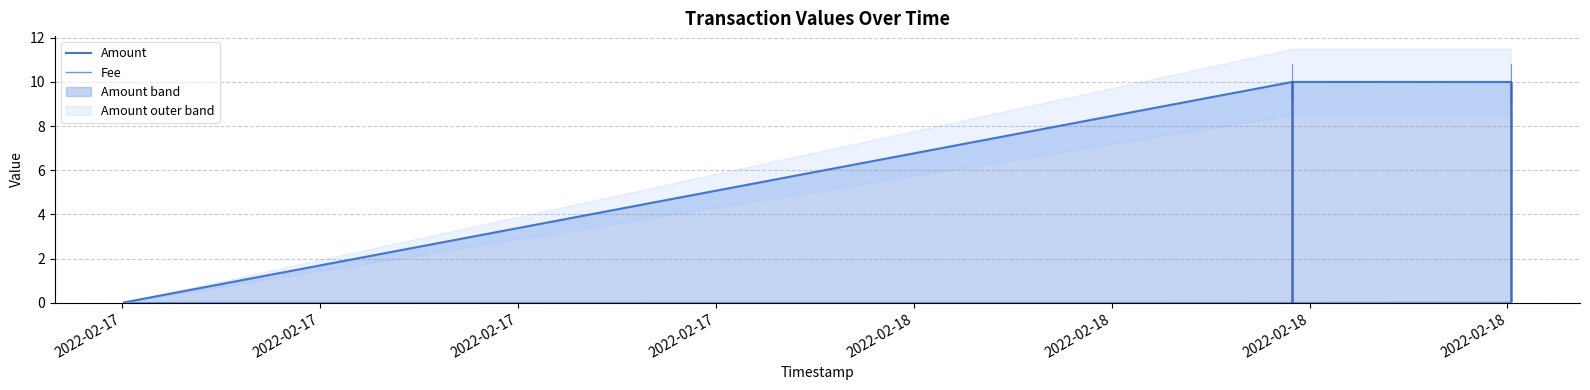

Is it true that Fee equals 0.0 at 2022-02-17?

False